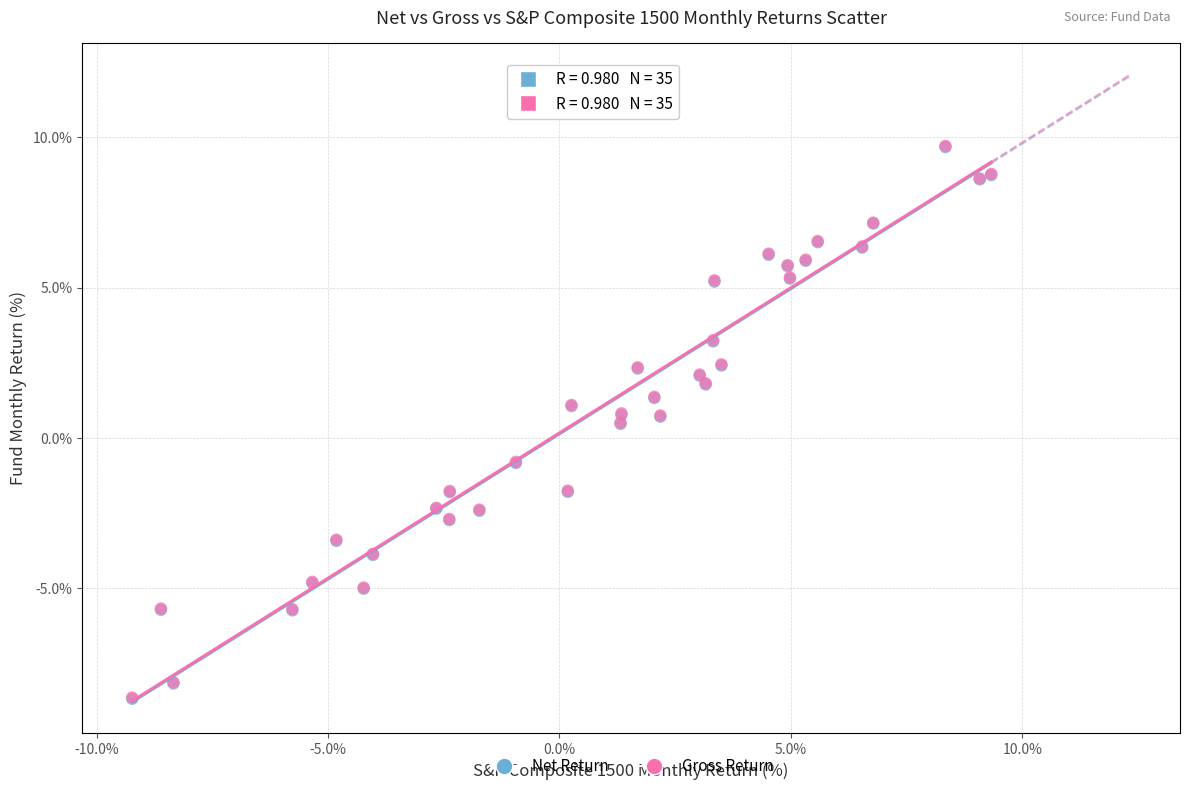

What are all the series names shown in the legend?

Net Return, Gross Return